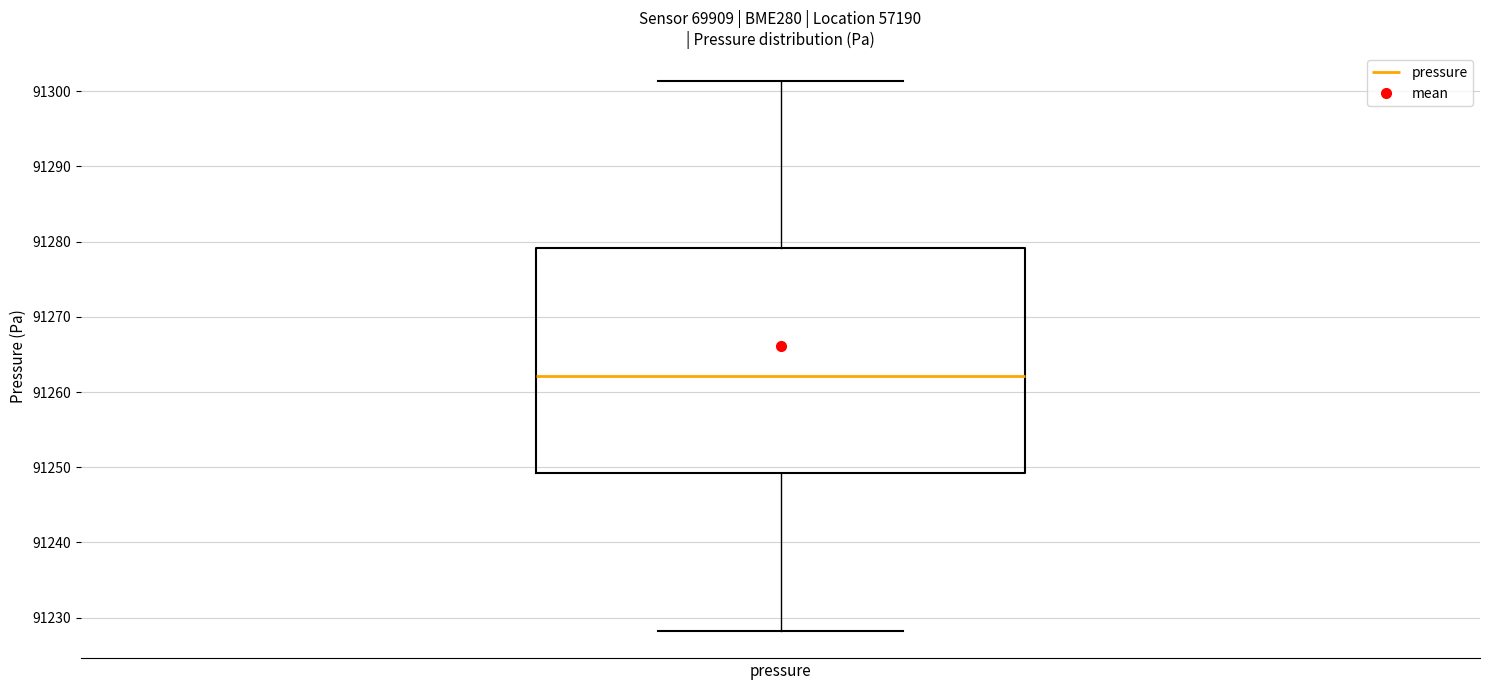

Transcribe this box plot: give where the median line is, the range the box spans, and where the two whiskers end, as read against the y-axis. The values are not printed on the chart, so give them approximately, as read against the axis.

median 91262, box 91249 to 91279, whiskers 91228 to 91301